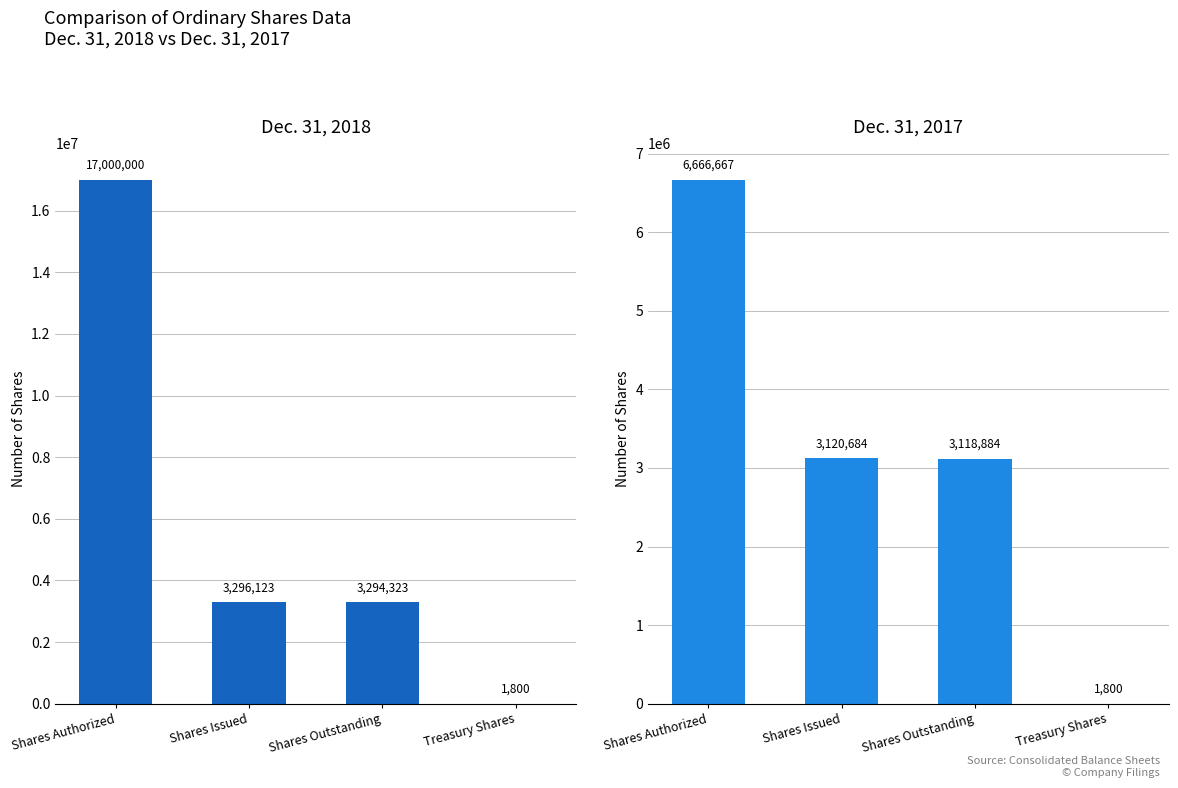

Reading left to right, what are all the values shown in this chart?

Dec. 31, 2018: 17000000	3296123	3294323	1800
Dec. 31, 2017: 6666667	3120684	3118884	1800